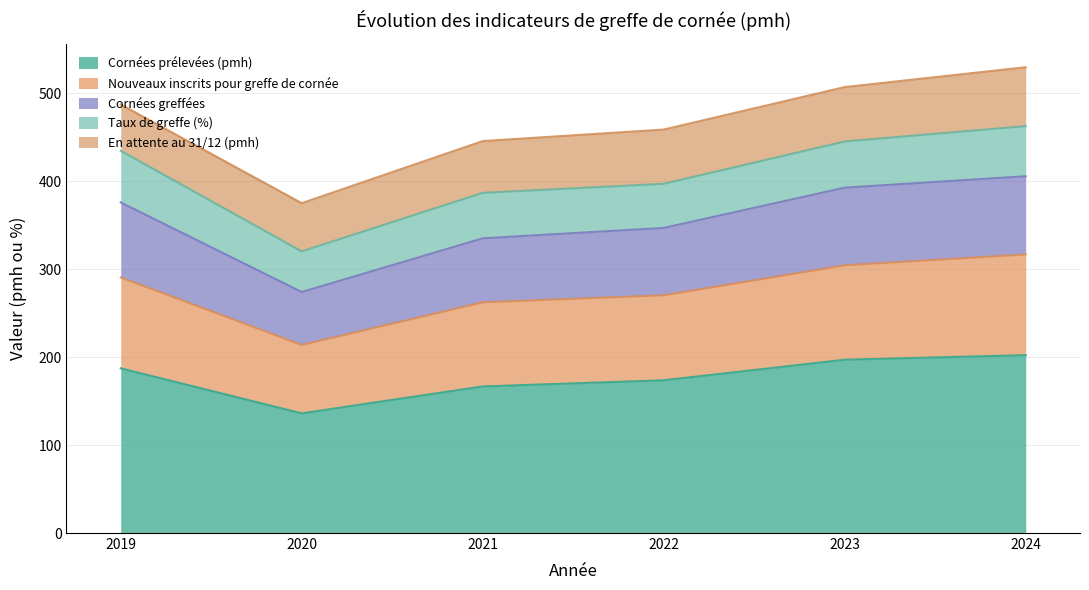

What is the total value across all series at 2024?

529.8